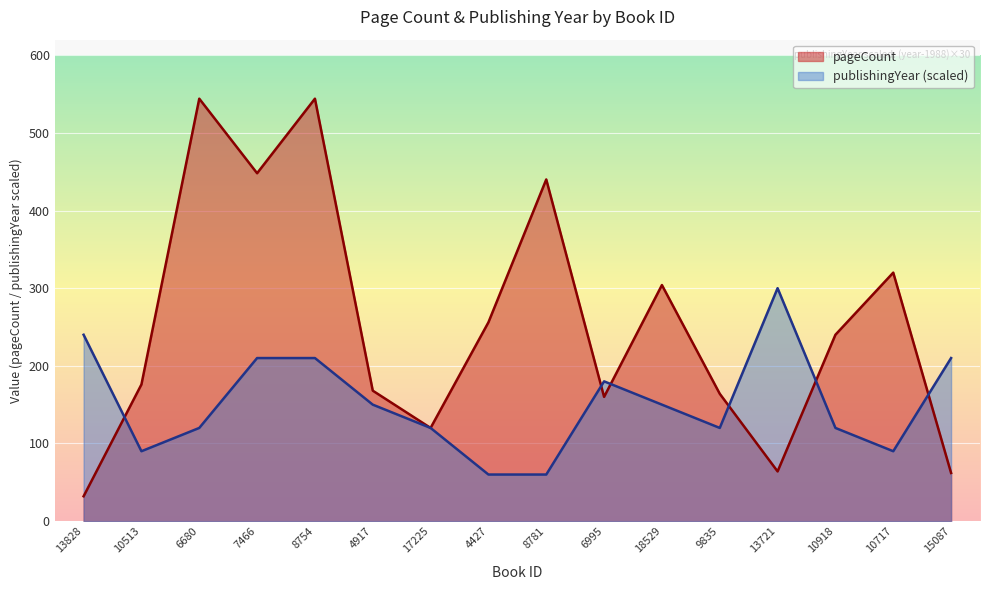

Where does the pageCount series first go above 240?

6680